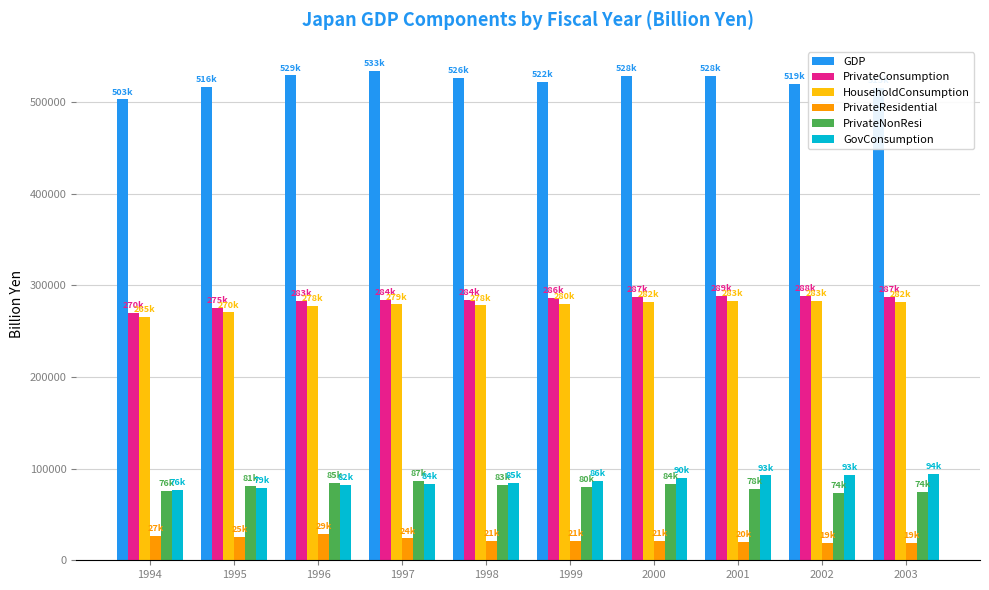

The PrivateNonResi series shows 77993.5 at 2001. True or false?

True